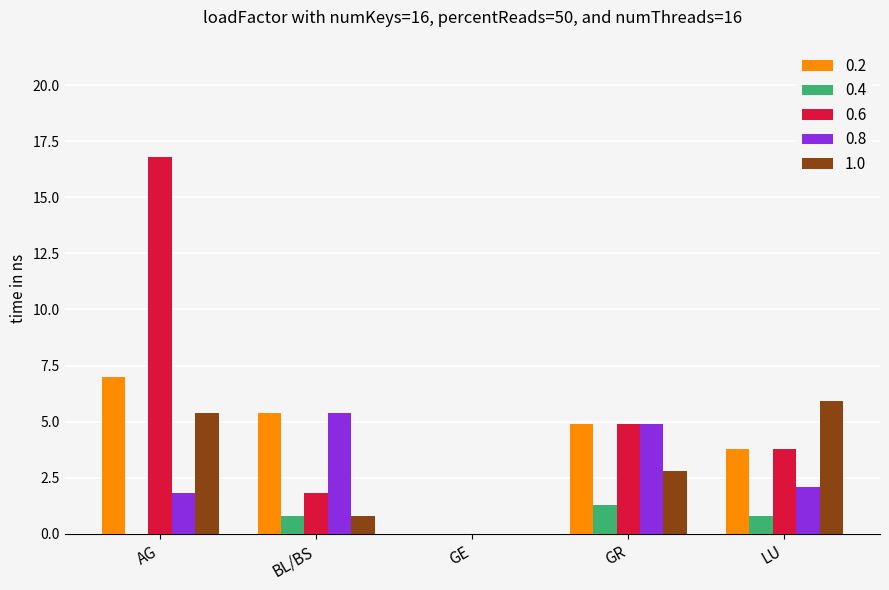

Is the value of 1.0 at LU greater than the value of 0.8 at GE?

Yes